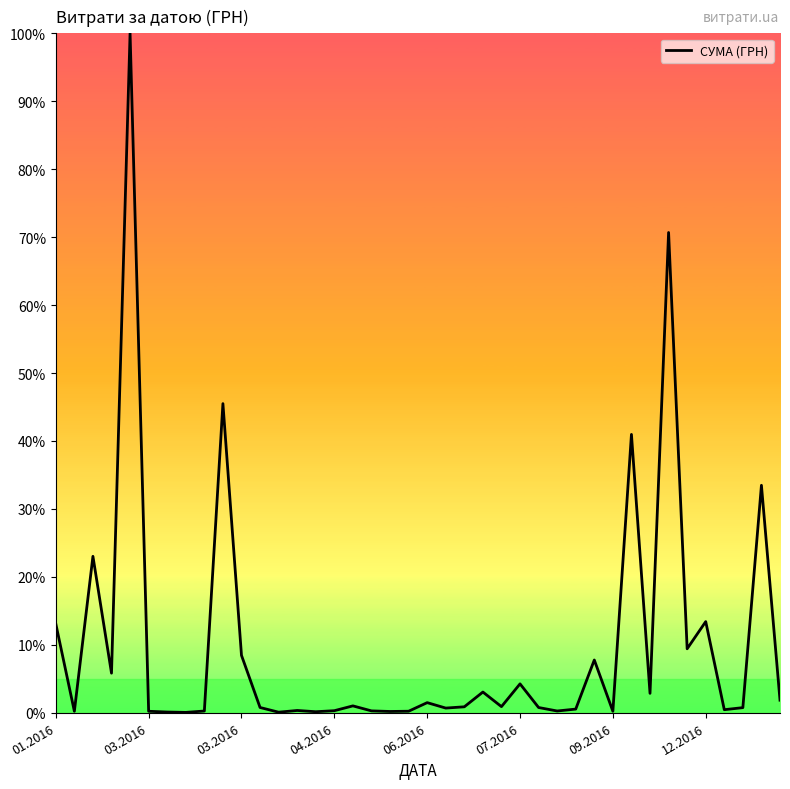

What is the difference between the maximum and minimum values?

99.9